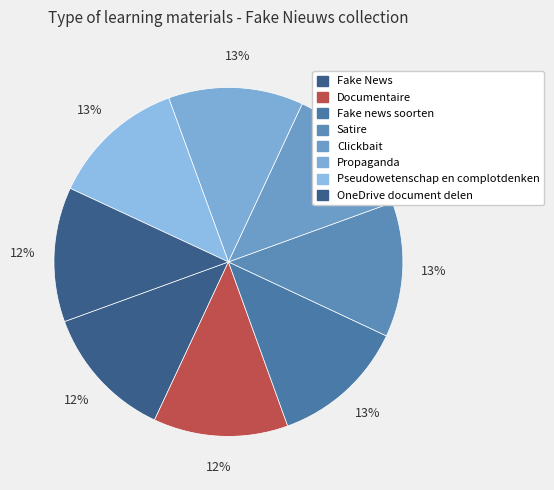

To the nearest percent, what portion does Propaganda represent?

13%